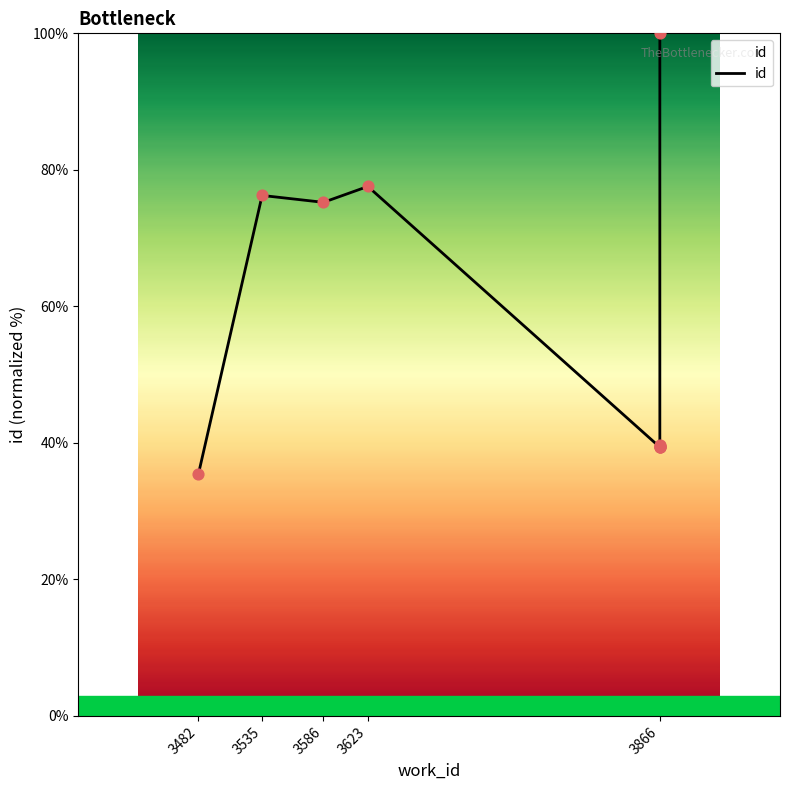

What is the change in value from 3623 to 3866?

-37.8